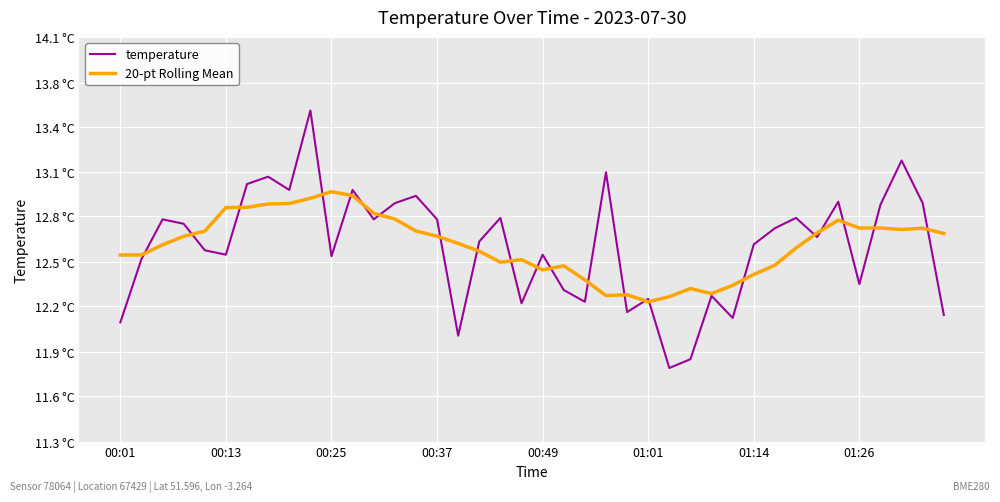

What are all the series names shown in the legend?

temperature, 20-pt Rolling Mean